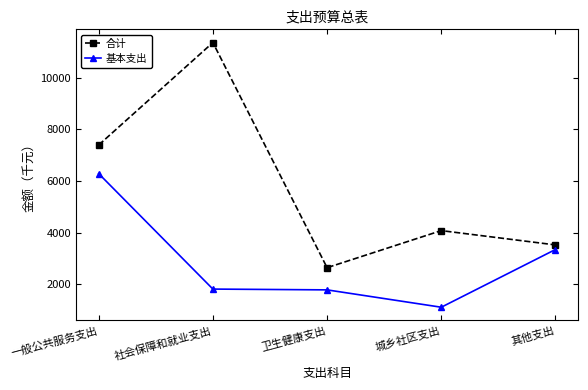

At which label does 基本支出 first exceed 1810?

一般公共服务支出